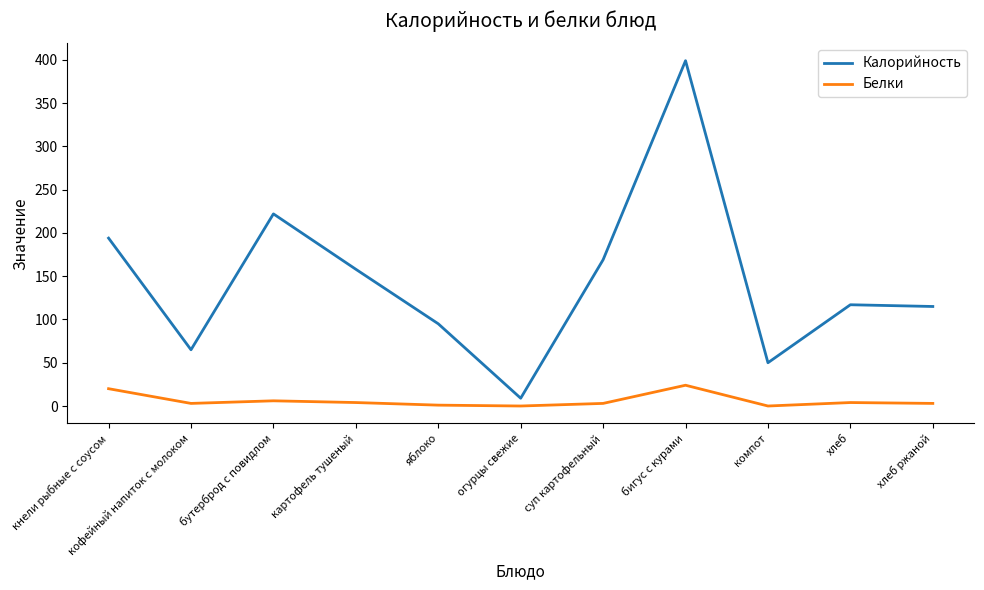

What is the difference between the Калорийность values at хлеб and бигус с курами?

282